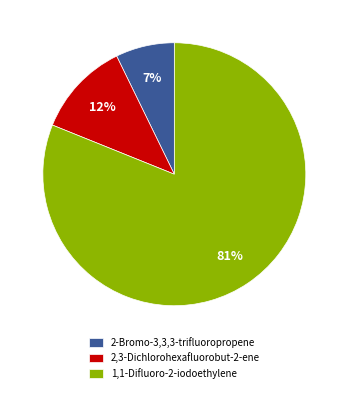

Which slice represents more than half of the pie?

1,1-Difluoro-2-iodoethylene